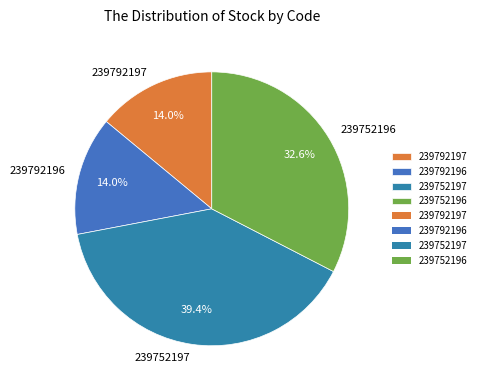

Is it true that 239752197 is 54% of the pie?

False